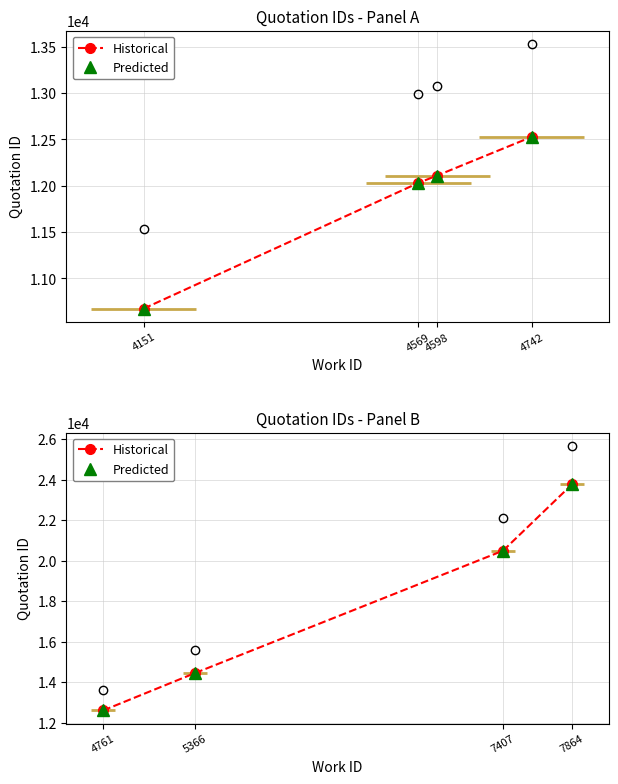

Which series changed the most between 4761 and 7407?

Historical